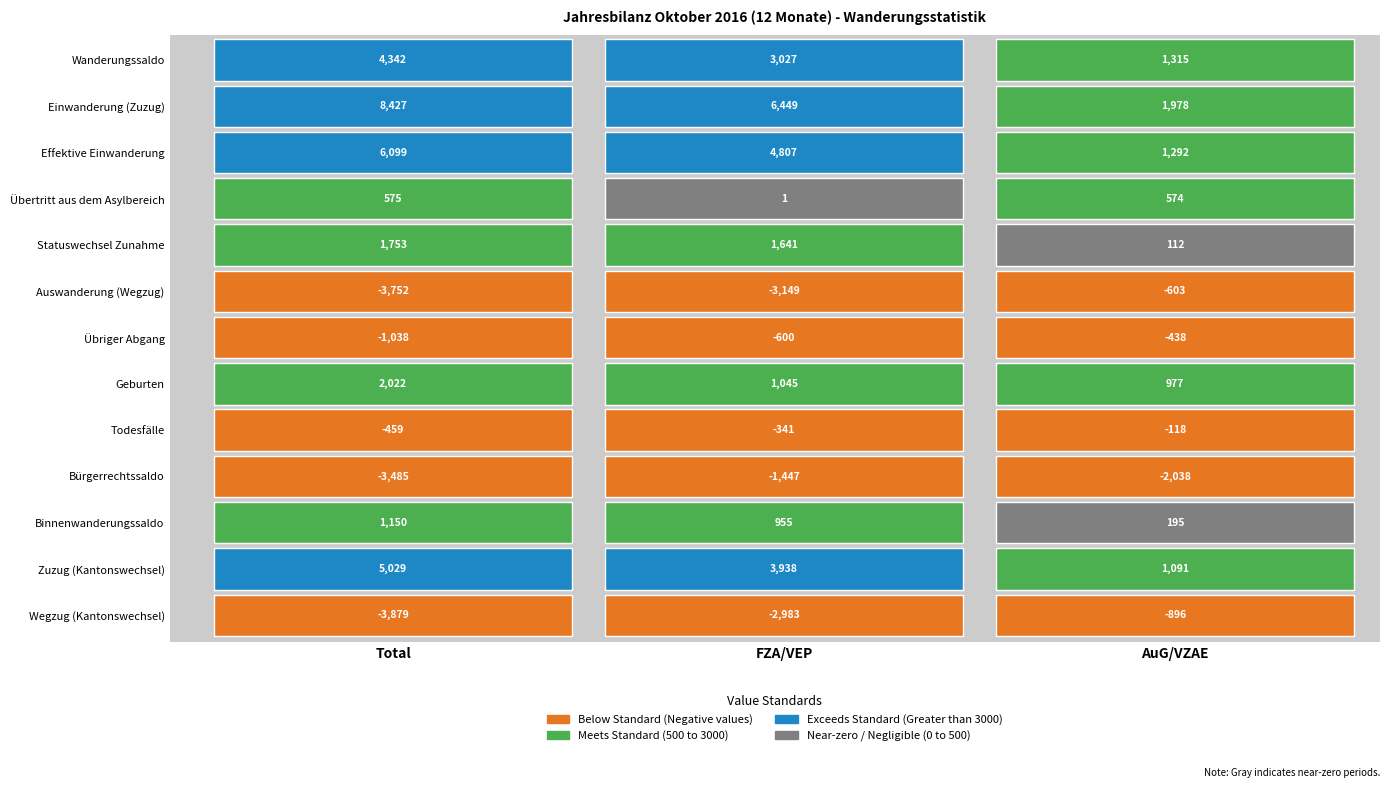

Reading left to right, extract all data points from this chart.

Wanderungssaldo: 4342	3027	1315
Einwanderung (Zuzug): 8427	6449	1978
Effektive Einwanderung: 6099	4807	1292
Übertritt aus dem Asylbereich: 575	1	574
Statuswechsel Zunahme: 1753	1641	112
Auswanderung (Wegzug): -3752	-3149	-603
Übriger Abgang: -1038	-600	-438
Geburten: 2022	1045	977
Todesfälle: -459	-341	-118
Bürgerrechtssaldo: -3485	-1447	-2038
Binnenwanderungssaldo: 1150	955	195
Zuzug (Kantonswechsel): 5029	3938	1091
Wegzug (Kantonswechsel): -3879	-2983	-896